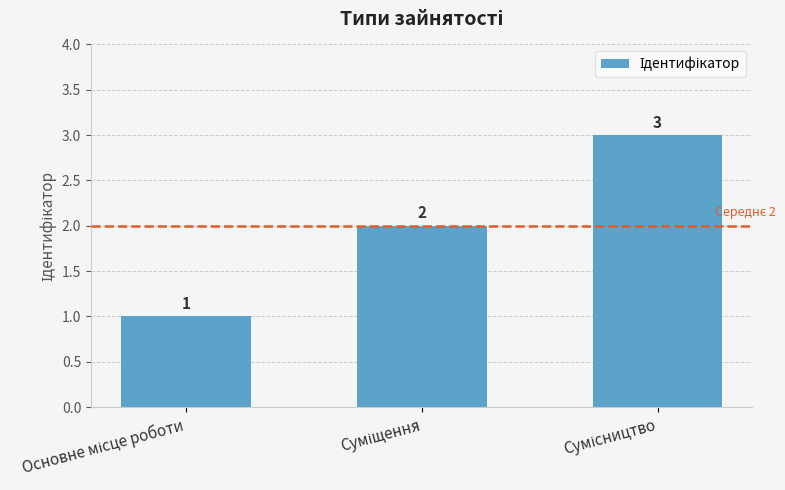

What is the sum of all values?

6